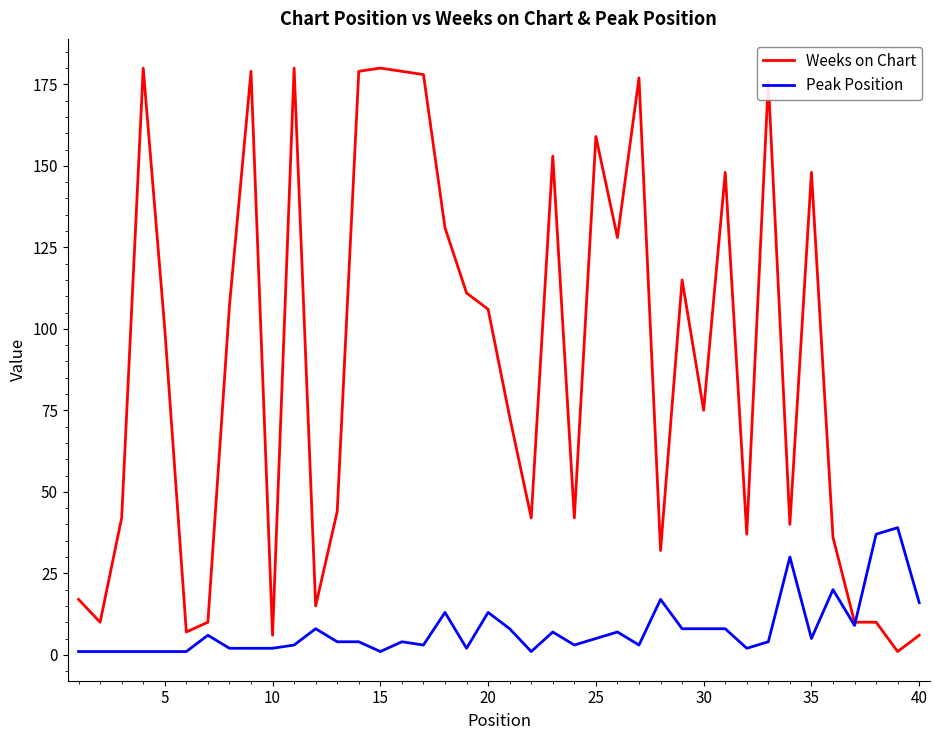

List the series in order of their overall mean, highest first.

Weeks on Chart, Peak Position